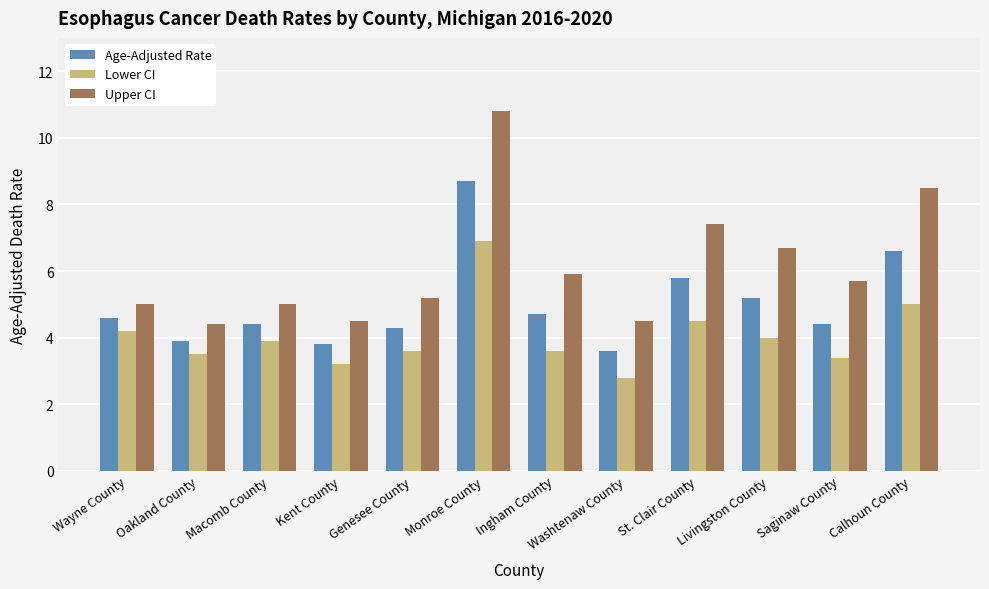

What is the sum of all Upper CI values?

73.6